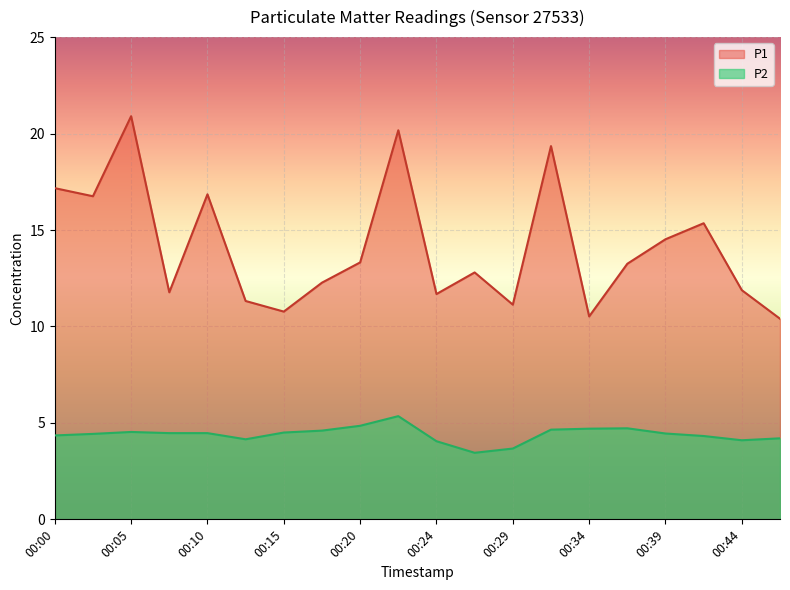

What is the value of the P1 point at the 5th from the left?

16.9